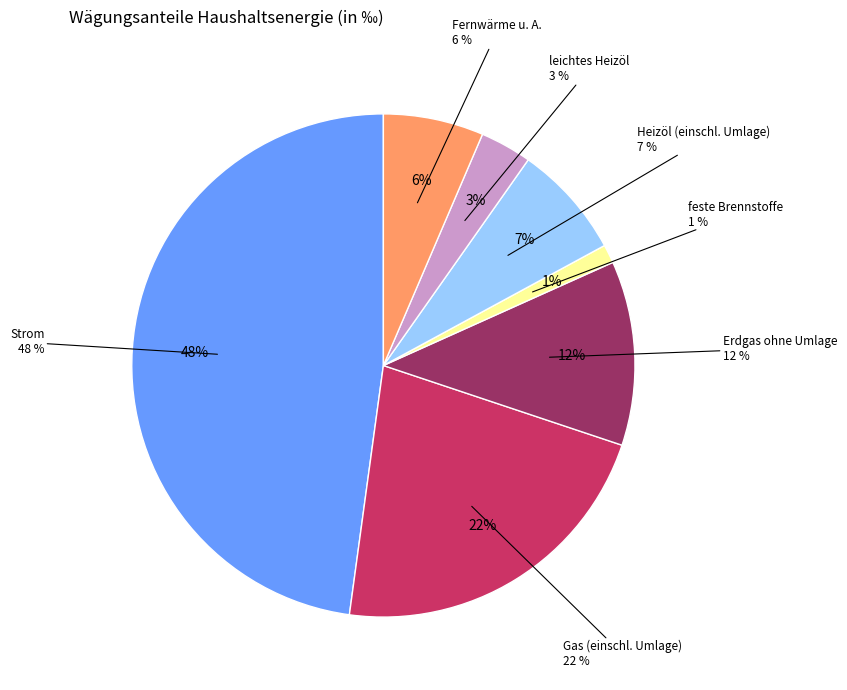

Count the number of slices in the pie.

7